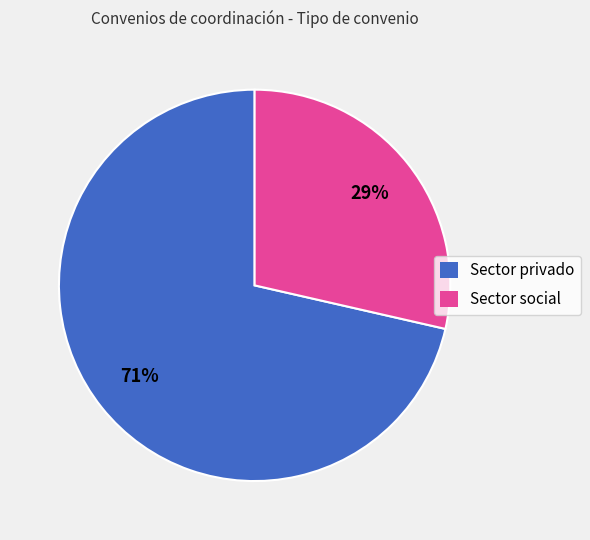

Do Sector privado and Sector social together represent more than half of the pie?

Yes